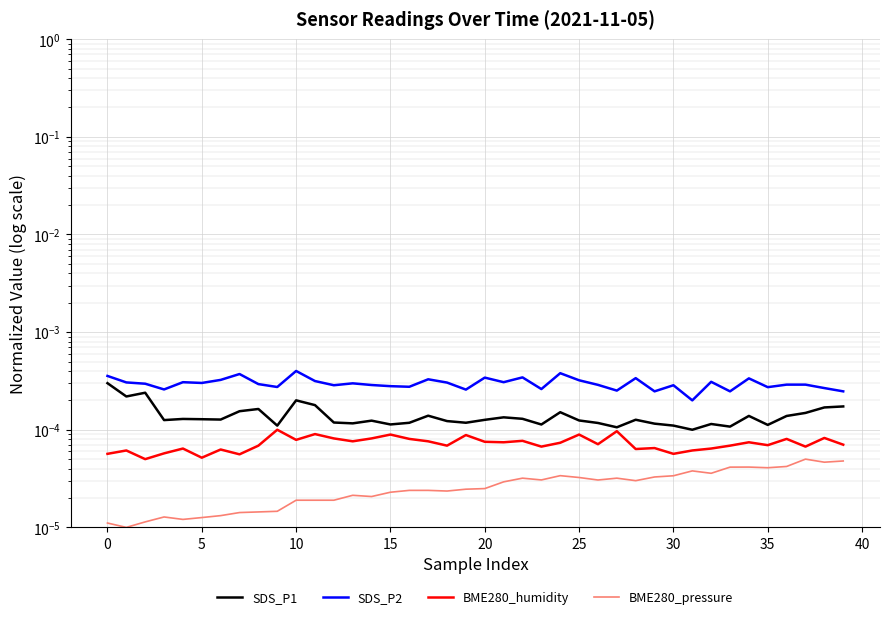

What is the label of the 14th point from the right?

26